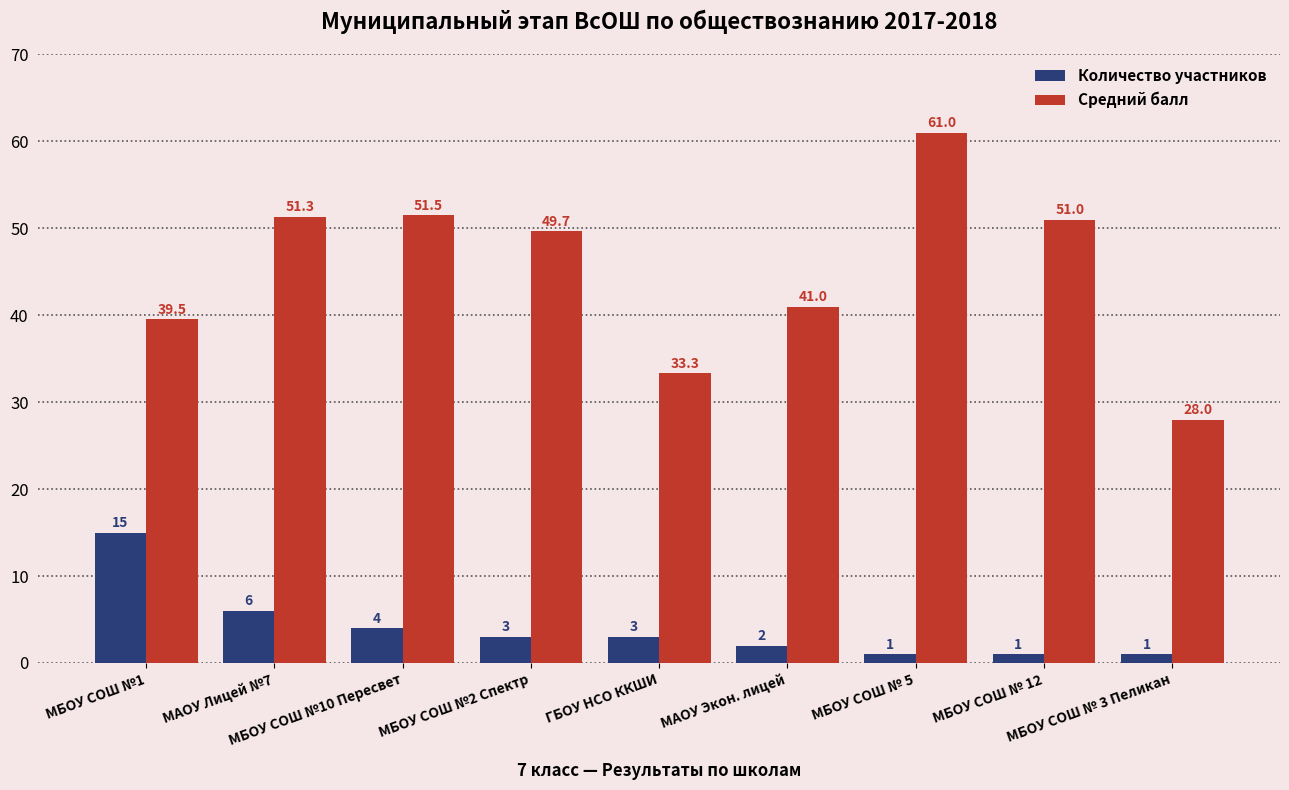

How many series are shown in this chart?

2